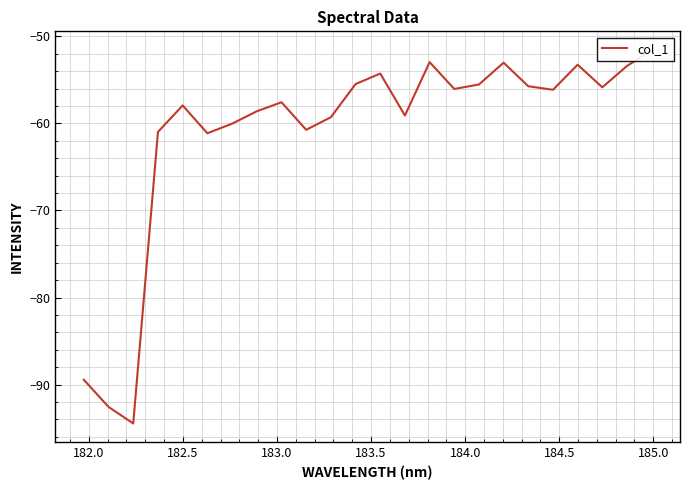

True or false: the data has more than 1 interior local peaks.

True